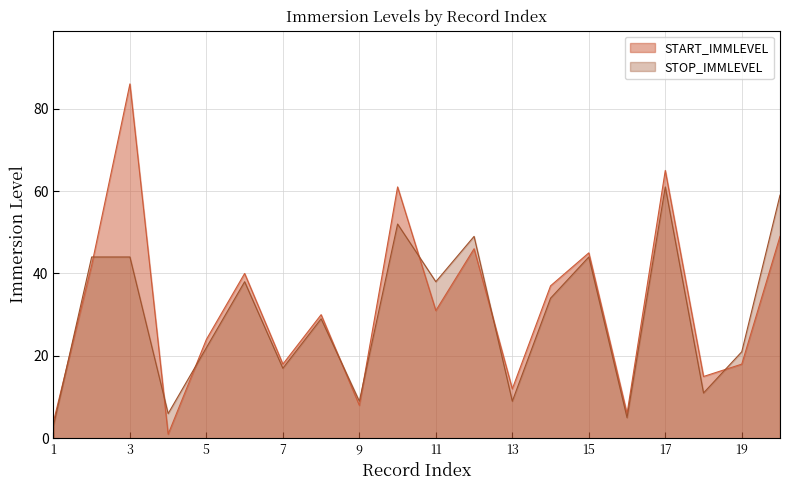

The STOP_IMMLEVEL series shows 29 at 8. True or false?

True